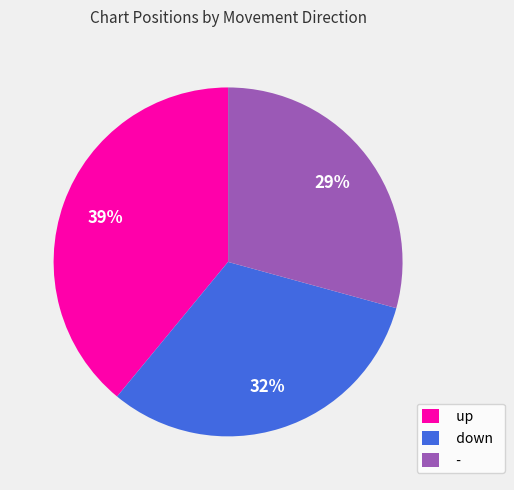

Is it true that - is 29% of the pie?

True